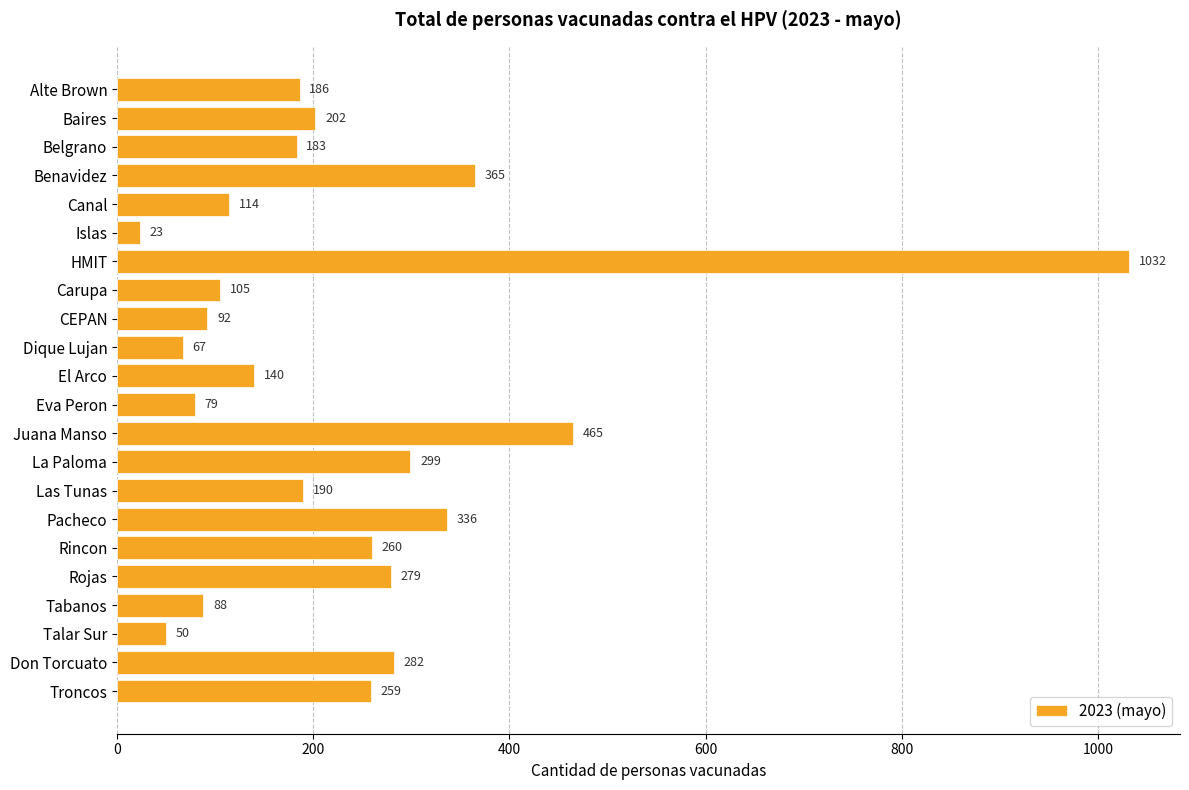

What is the label of the 4th bar from the top?

Benavidez